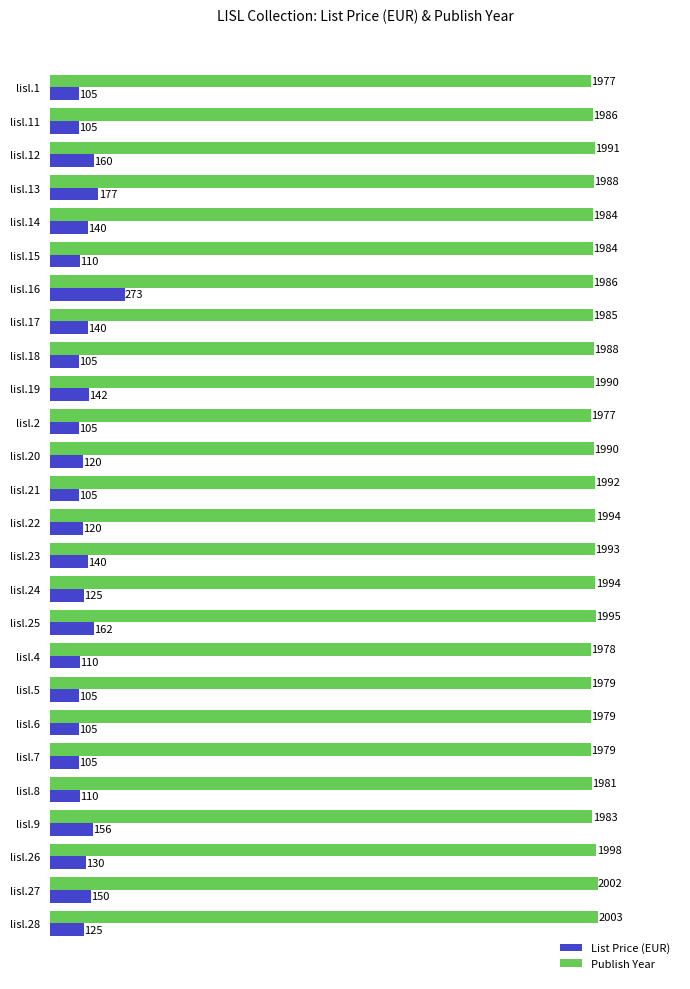

What is the smallest value displayed?

105